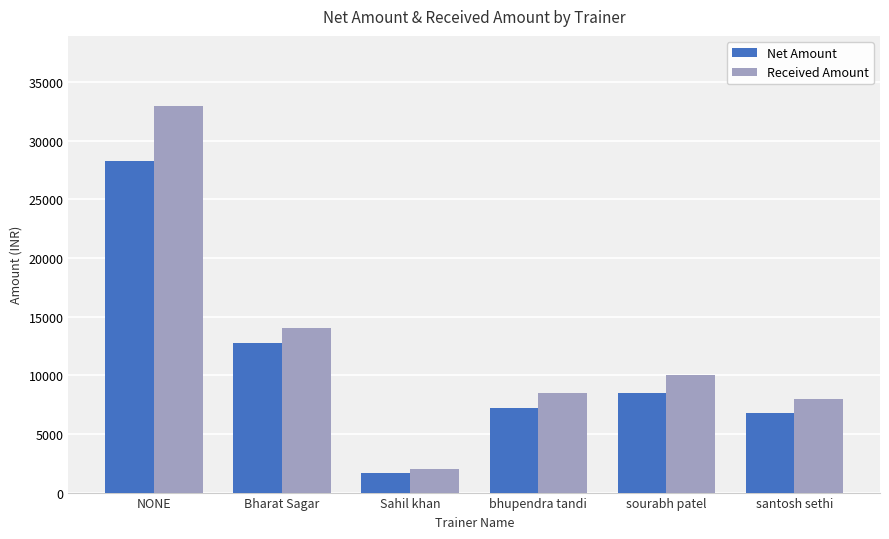

The Received Amount series shows 13318.0 at sourabh patel. True or false?

False